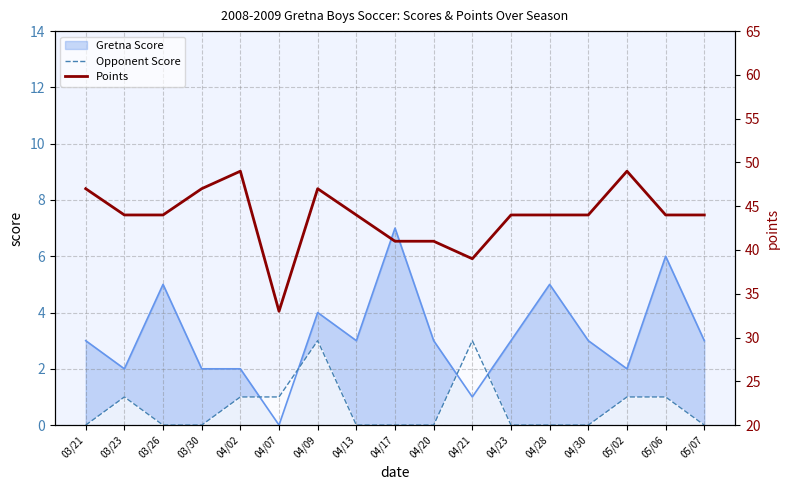

How many data points in Points are above 44?

5